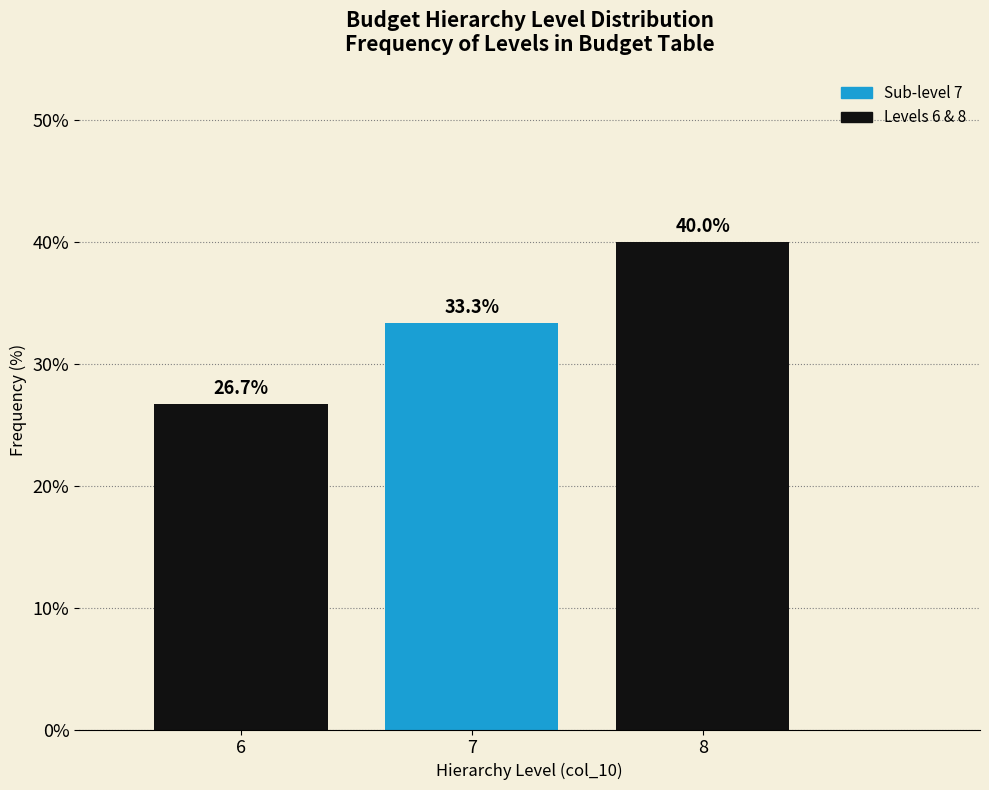

Reading left to right, transcribe this chart: for each bar, give the range it covers on the x-axis and its height.

5.5 to 6.5: 26.7
6.5 to 7.5: 33.3
7.5 to 8.5: 40.0